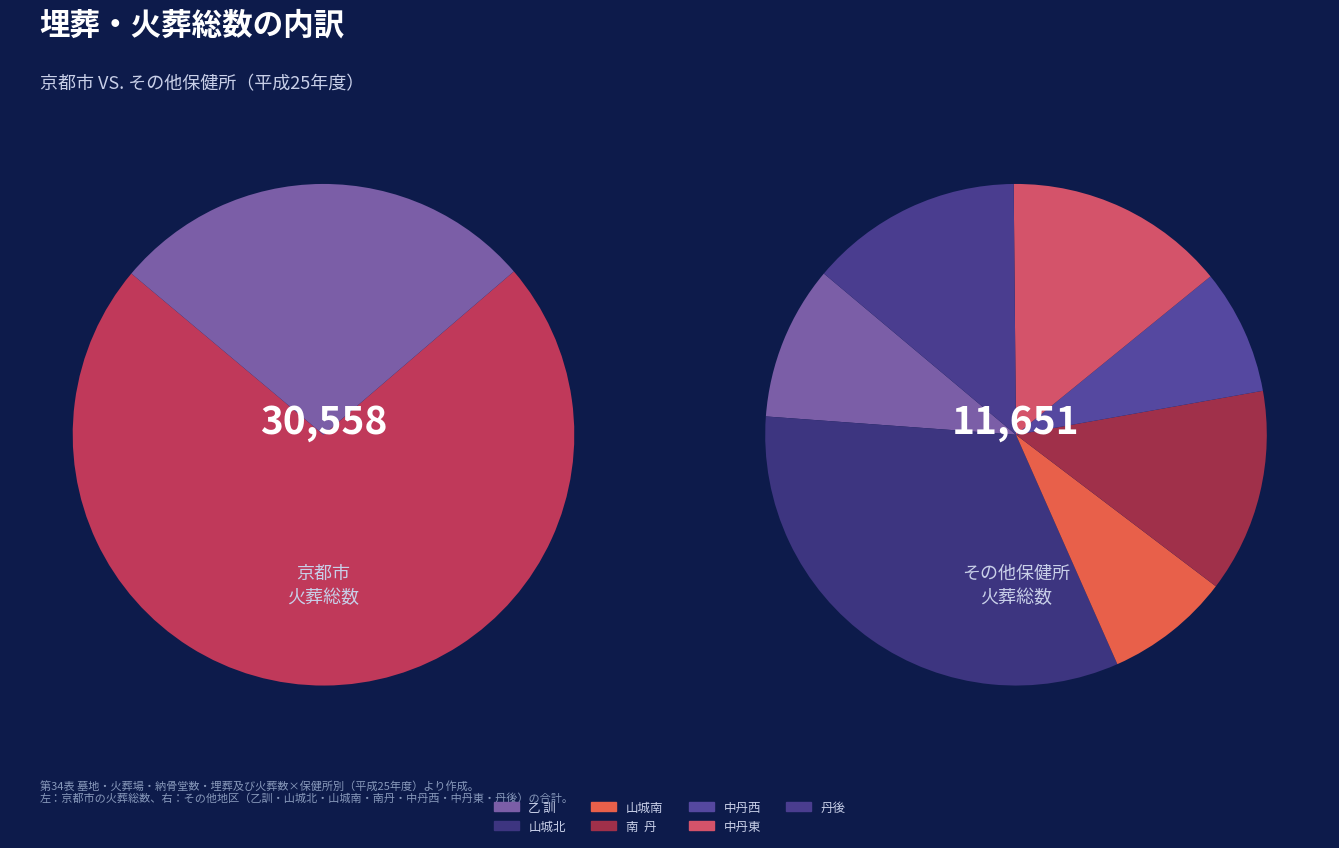

What is the change in value from 山城南 to 中丹東?

+725